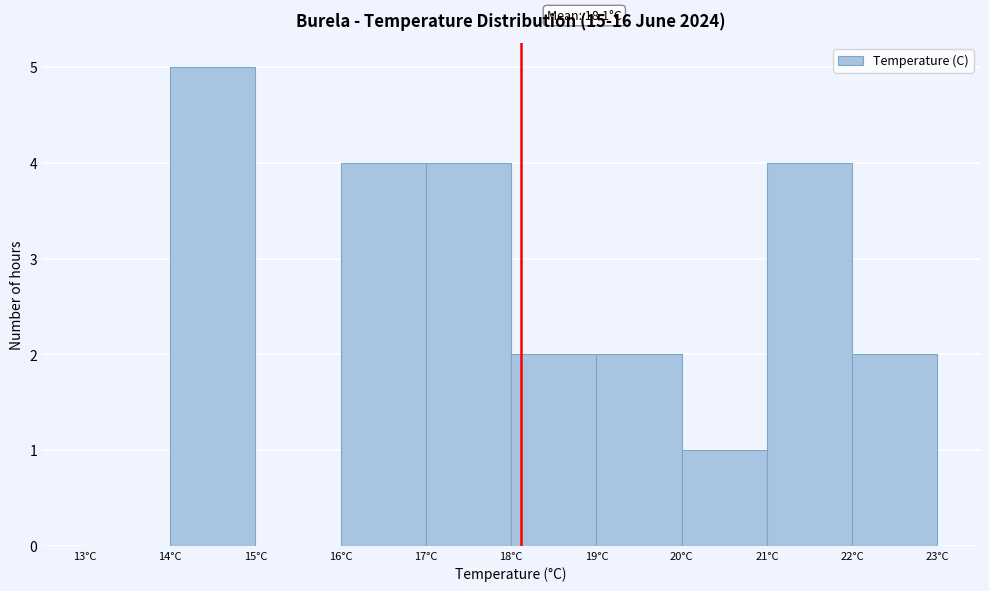

Which range on the x-axis has the tallest bar?

14 to 15